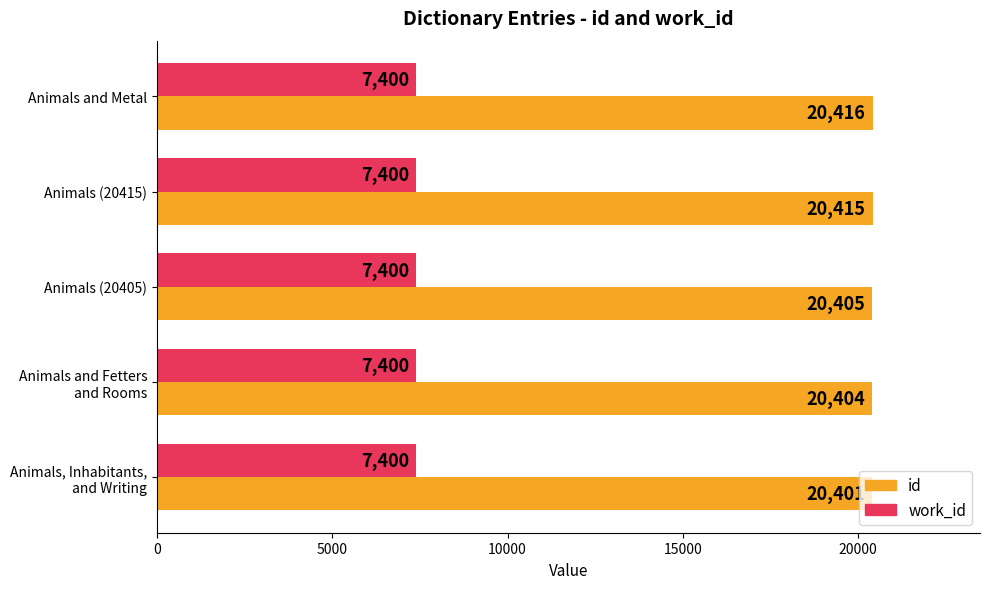

True or false: work_id has a value of 7400 at Animals (20415).

True